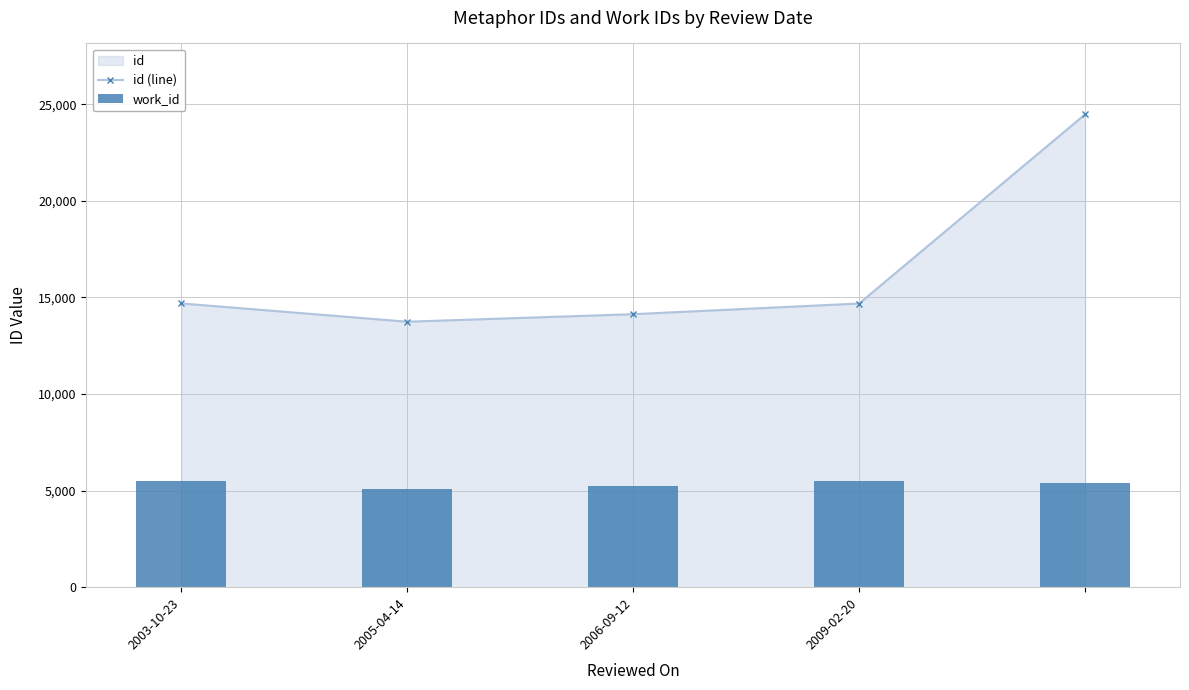

How many work_id values are between 5244 and 5483?

4